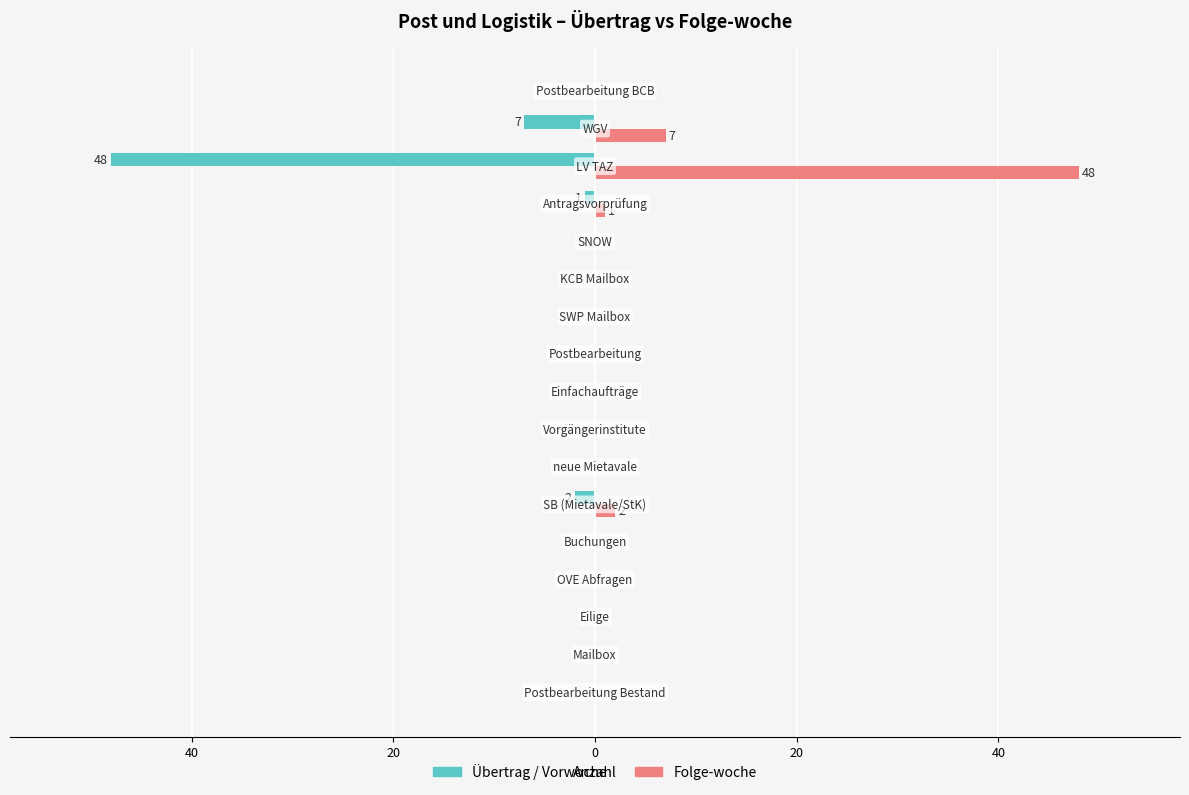

What are all the series names shown in the legend?

Übertrag / Vorwoche, Folge-woche